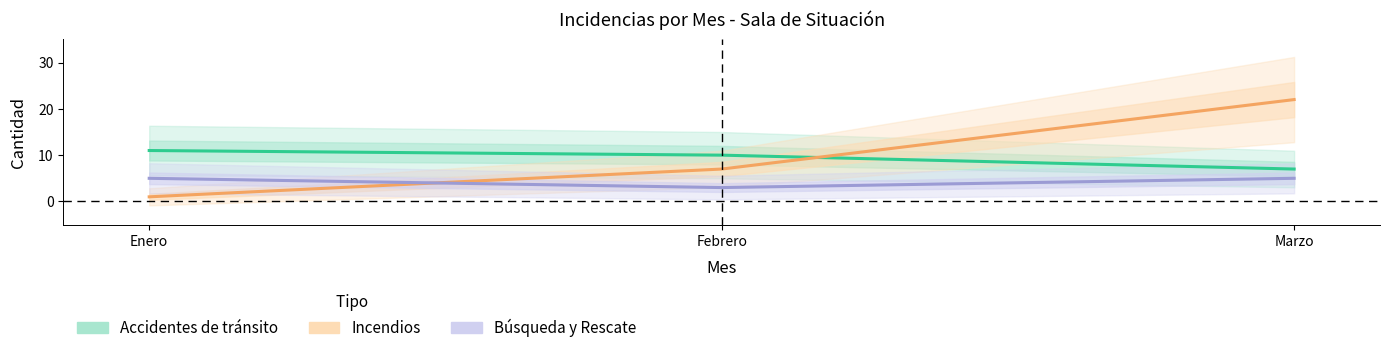

What are all the series names shown in the legend?

Accidentes de tránsito, Incendios, Búsqueda y Rescate